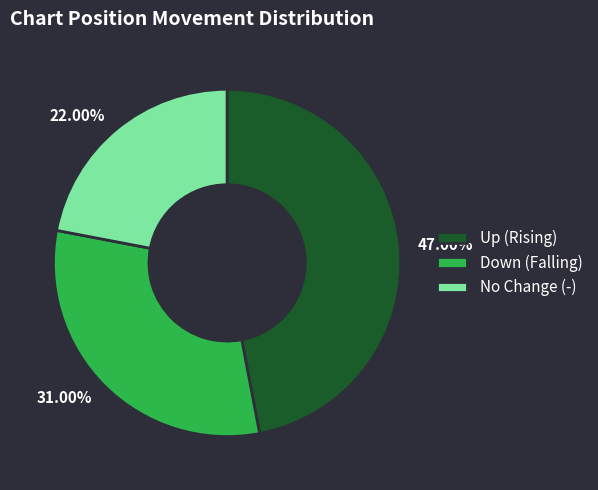

Does any single category account for the majority?

No